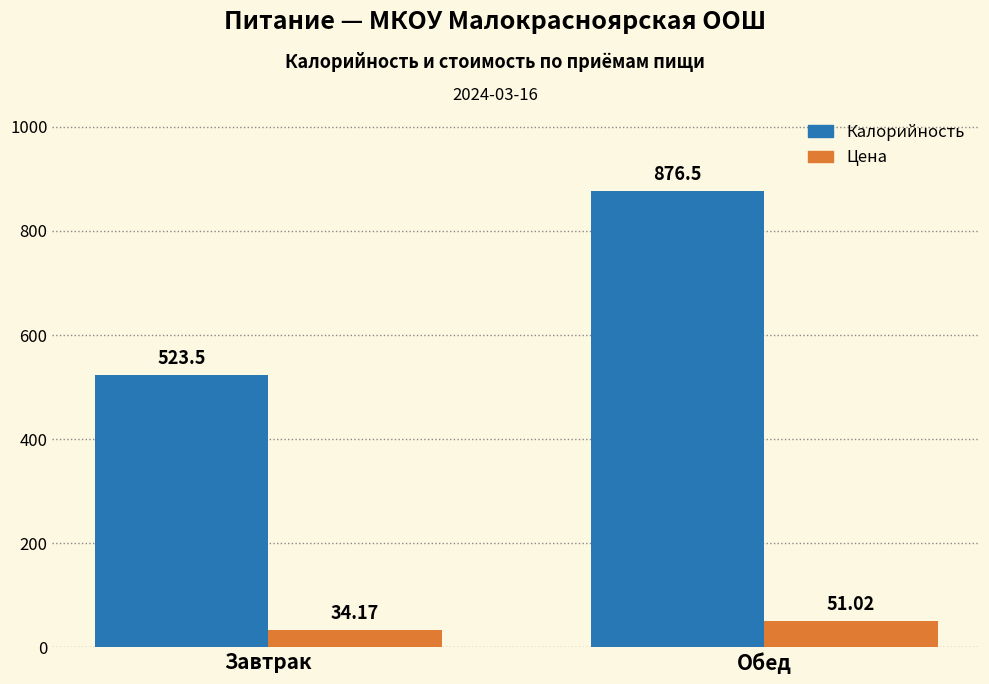

What is the maximum value for Цена?

51.0